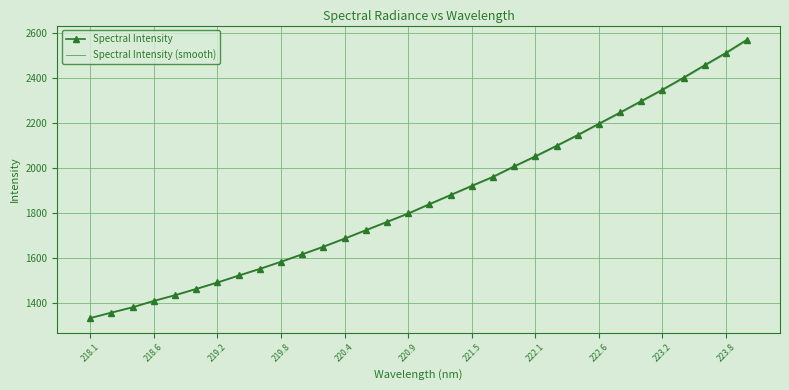

Which series has the widest spread of values?

Spectral Intensity